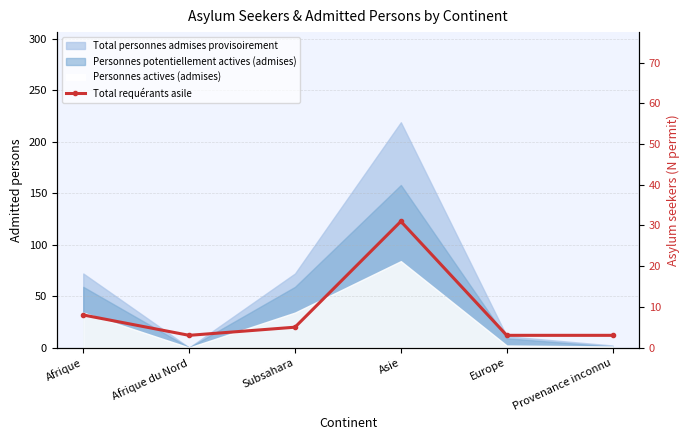

At which category does the chart reach its peak across all series?

Asie